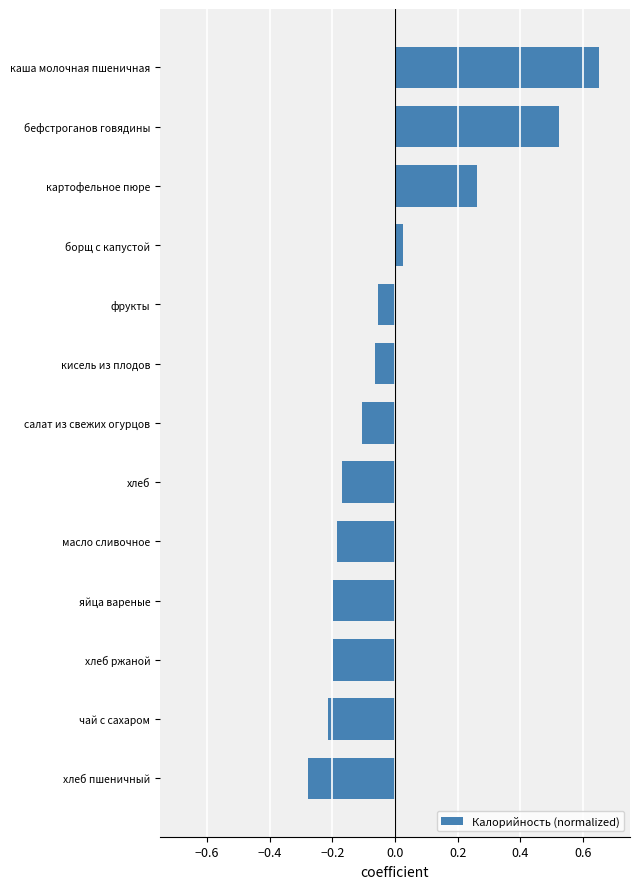

Which has a higher value, картофельное пюре or яйца вареные?

картофельное пюре